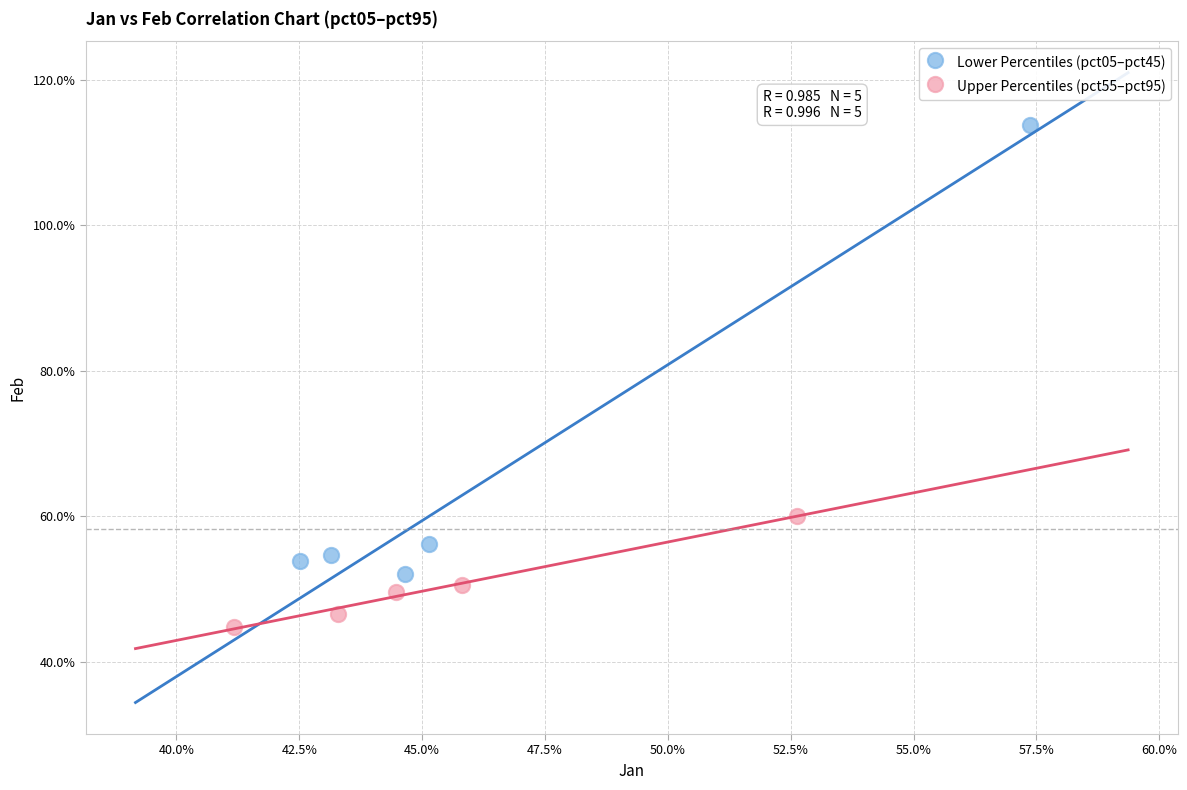

Which series reaches the minimum Y coordinate?

Upper Percentiles (pct55–pct95)